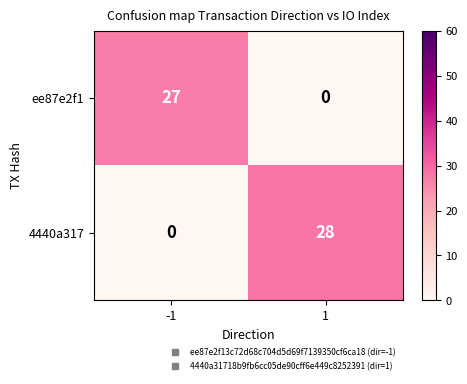

Reading left to right, what are all the values shown in this chart?

ee87e2f1: -1=27	1=0
4440a317: -1=0	1=28